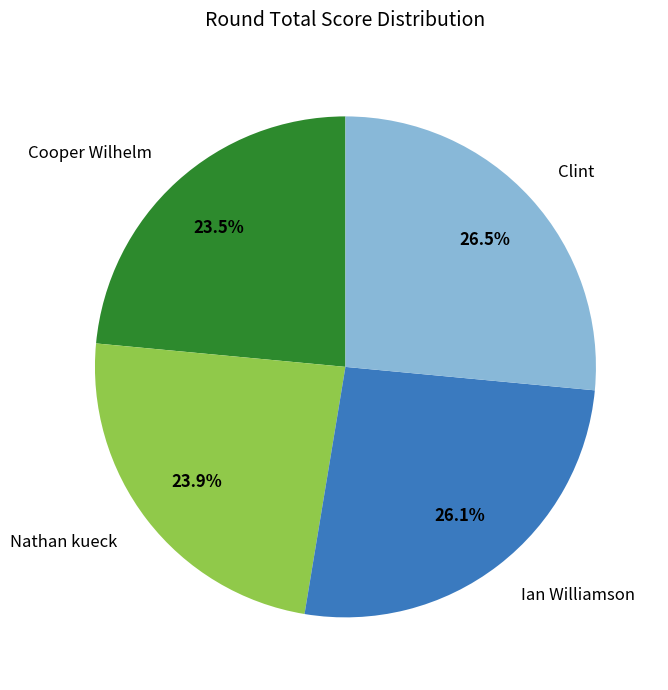

Count the number of slices in the pie.

4